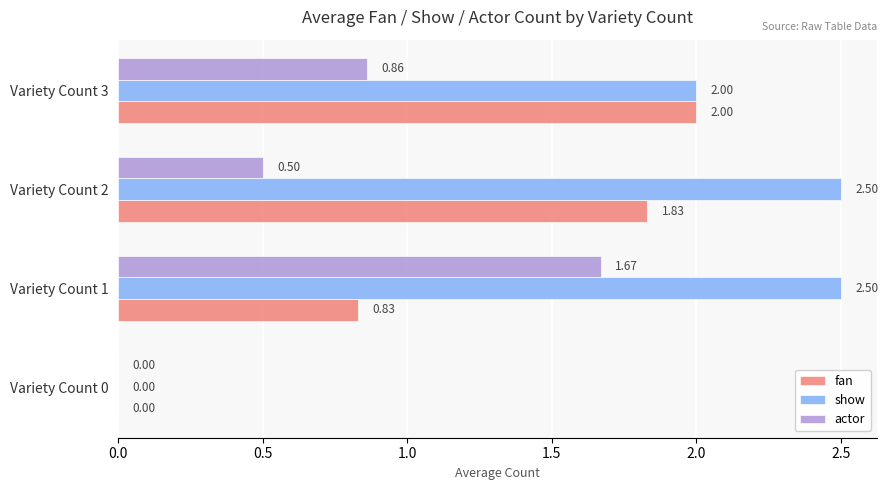

What is the total value across all series at Variety Count 3?

4.9